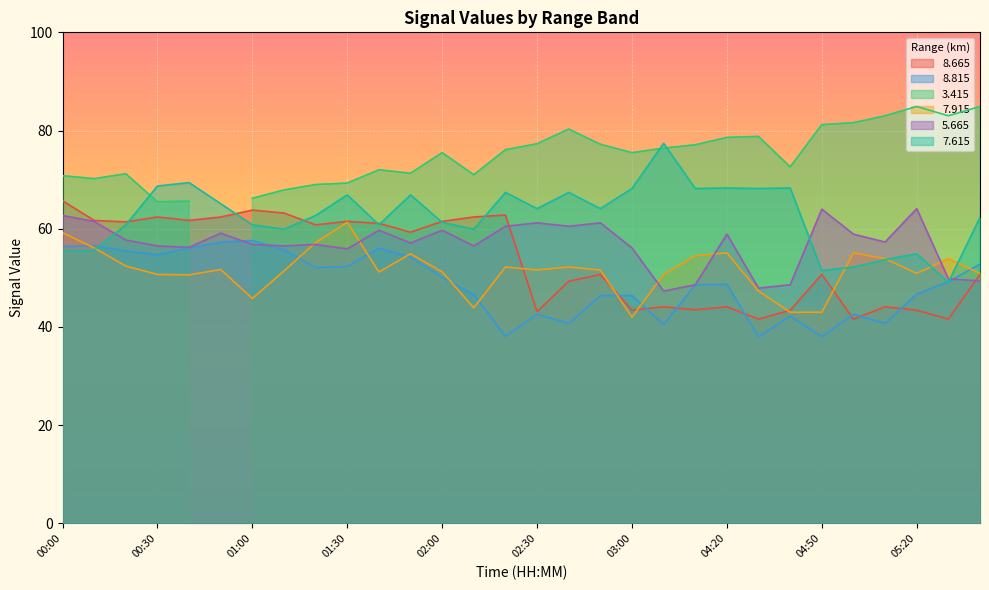

True or false:   8.815 has more than 0 points higher than both neighbors.

True